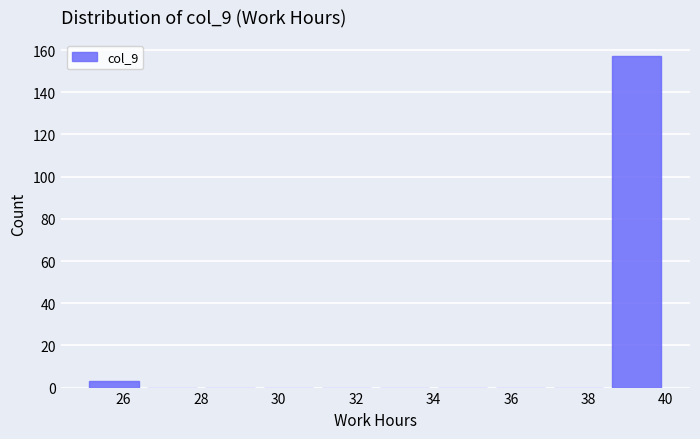

How tall is the bar that spans 25.0 to 26.5 on the x-axis? Neither the bar edges nor the heights are printed on the chart, so give them approximately, as read against the axes.

4